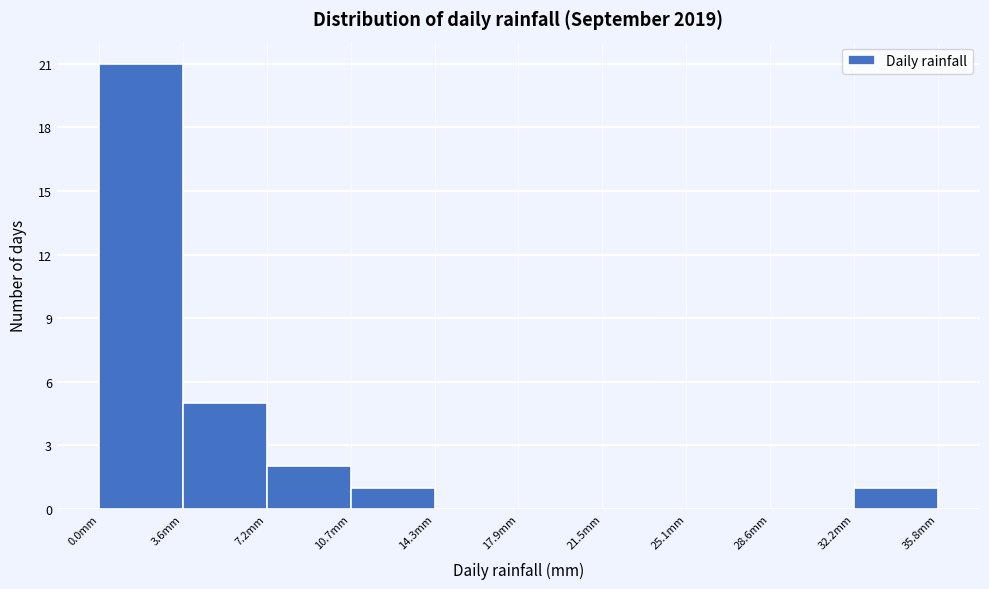

What is the height of the bar covering 32.0 to 36.0 on the x-axis? Neither the bar edges nor the heights are printed on the chart, so give them approximately, as read against the axes.

1